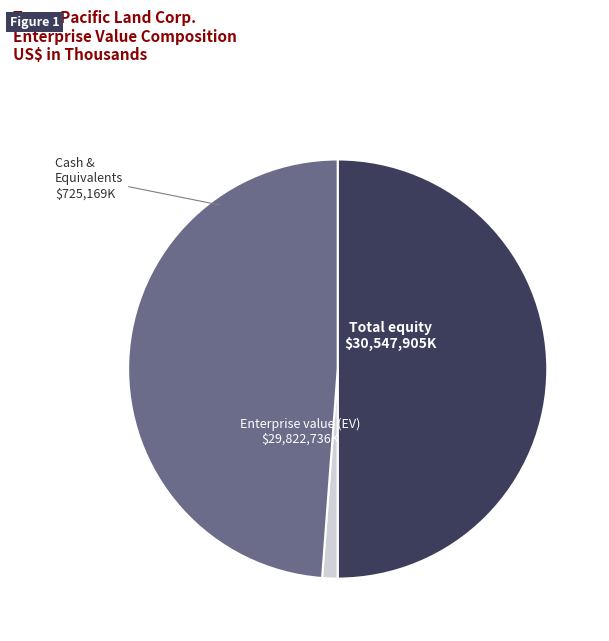

Count the number of slices in the pie.

3